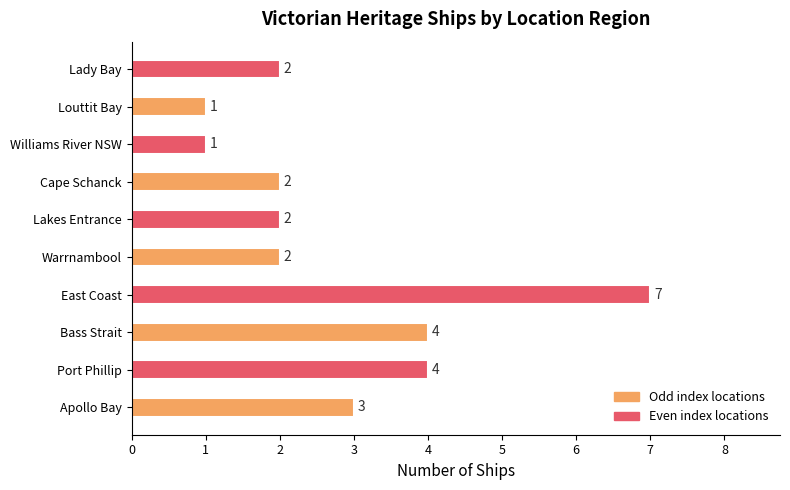

True or false: the data shows 3 at Cape Schanck.

False